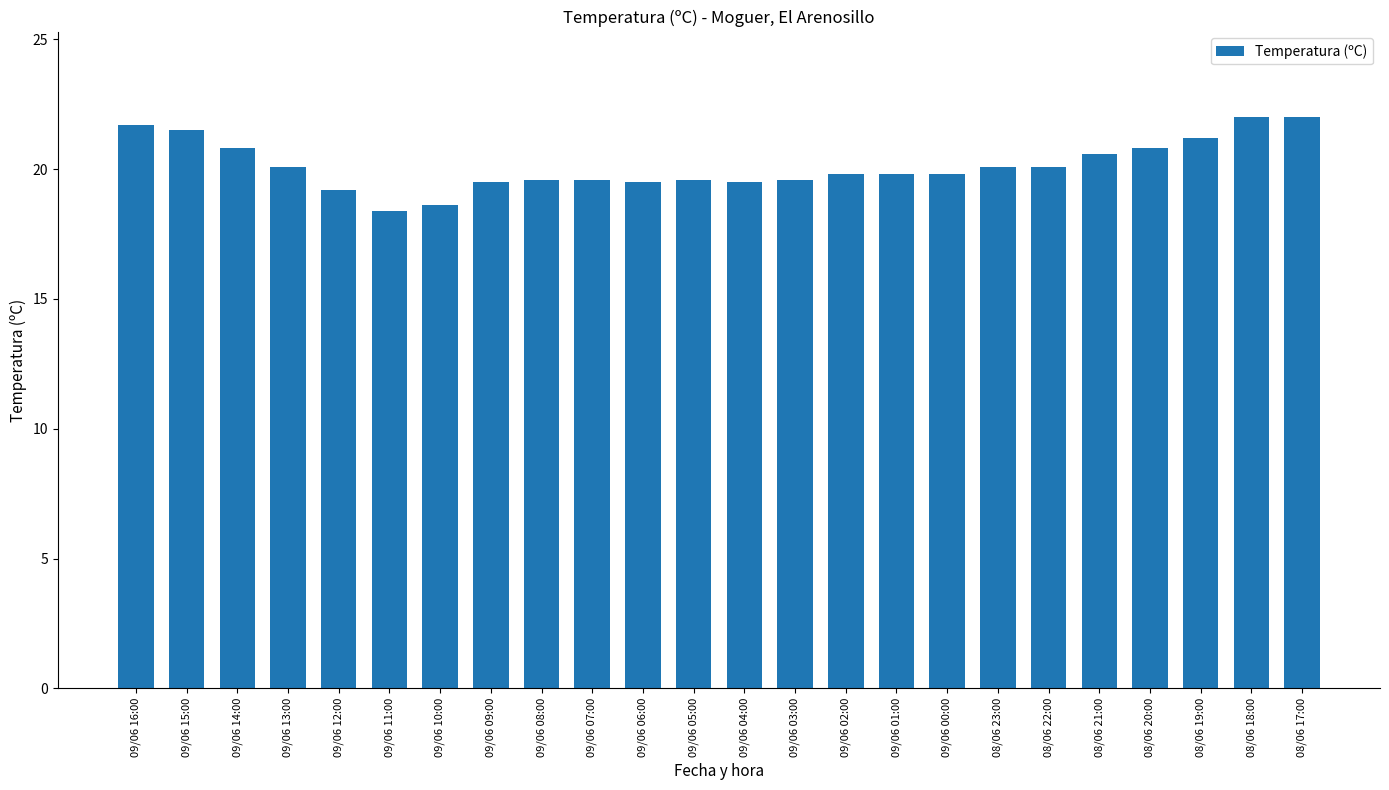

What is the label of the 7th bar from the left?

09/06 10:00